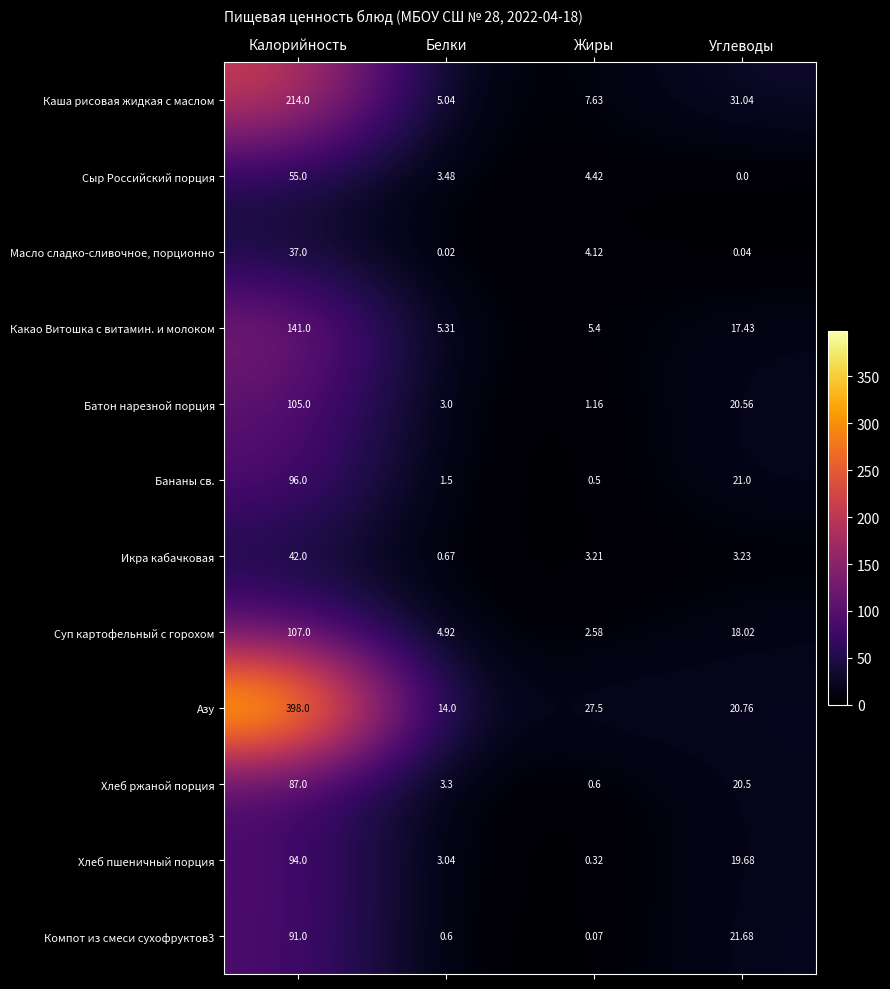

Which series has the widest spread of values?

Азу